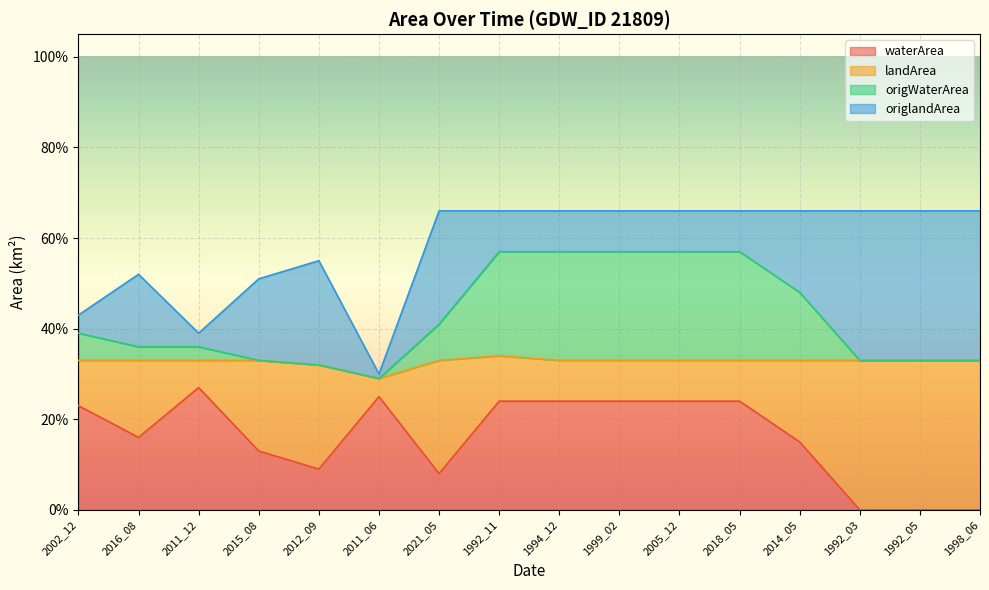

Does the chart display data point markers on the line(s)?

No